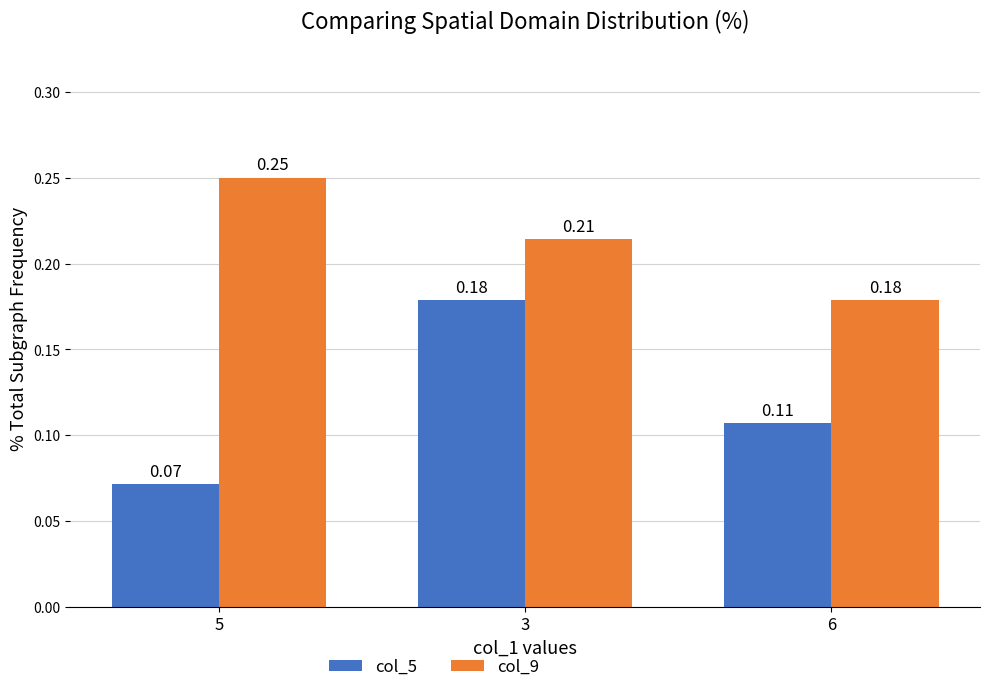

Which category has the lowest value in the col_9 series?

6